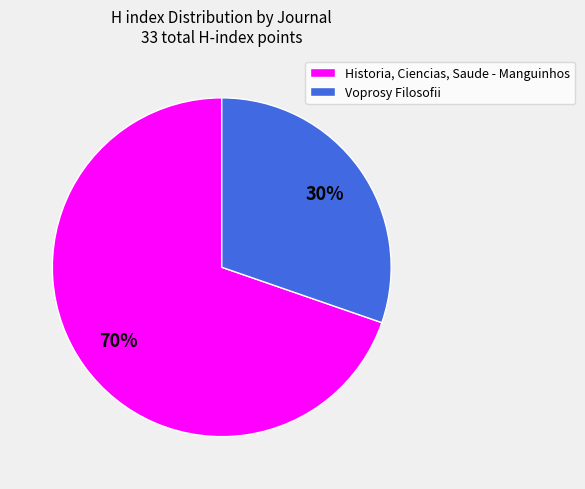

True or false: Historia, Ciencias, Saude - Manguinhos accounts for 77% of the total.

False